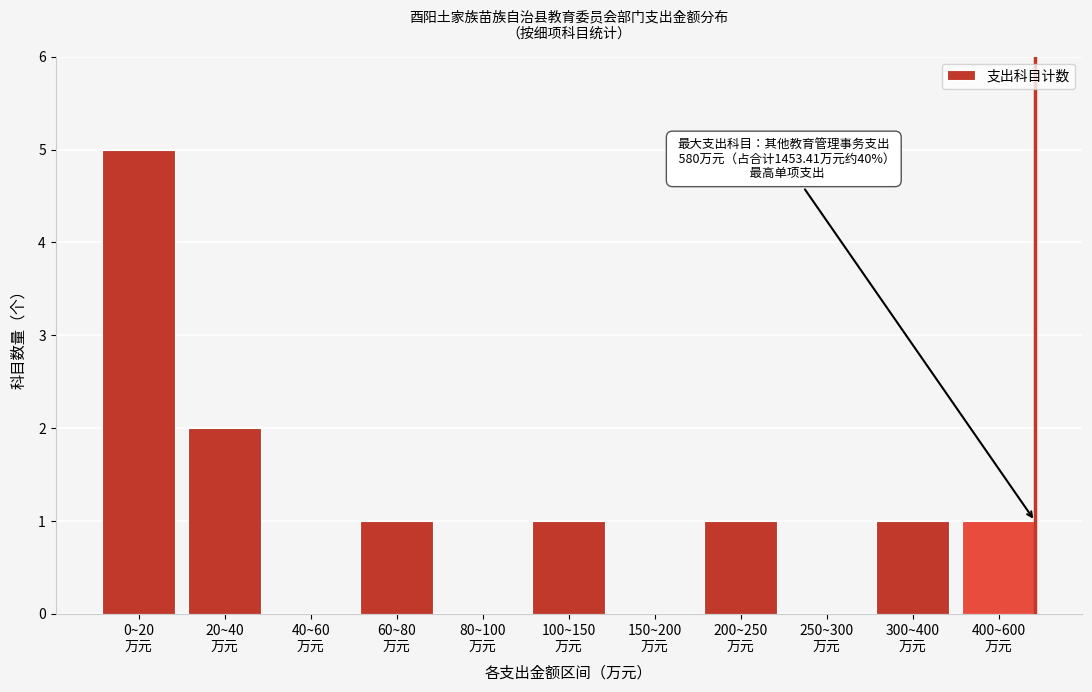

How many data points does each series have?

11